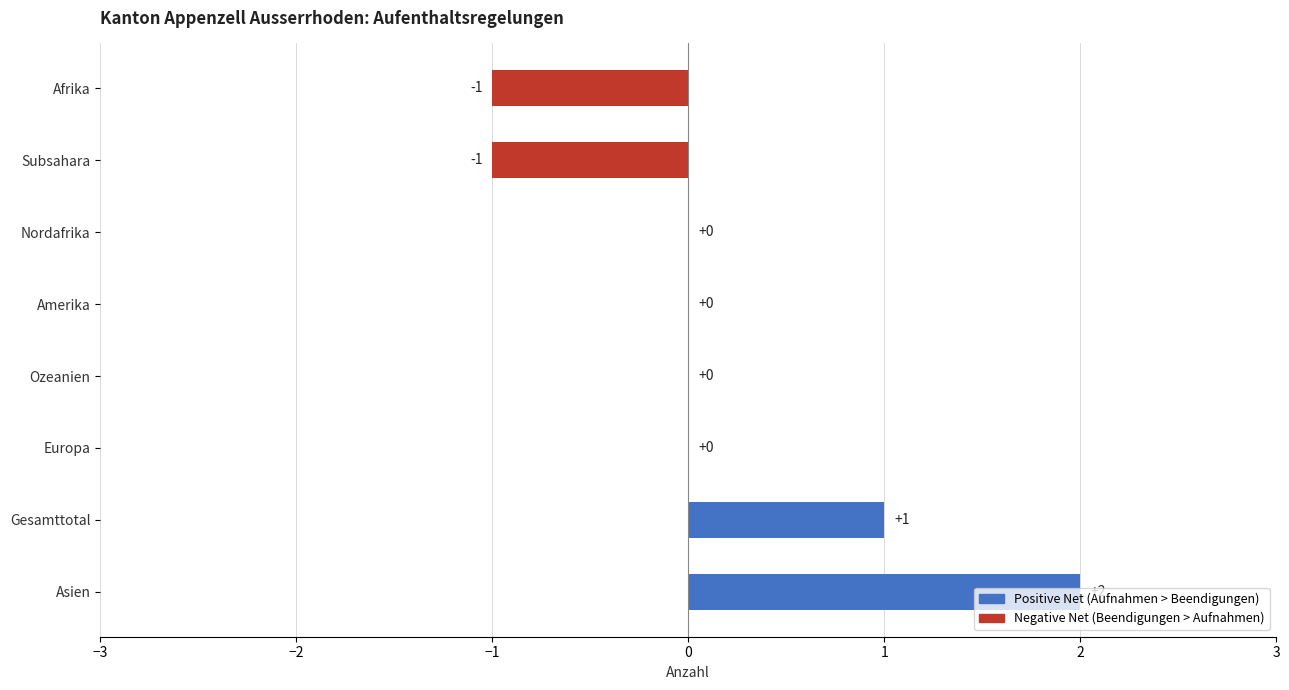

Which has a higher value, Asien or Europa?

Asien